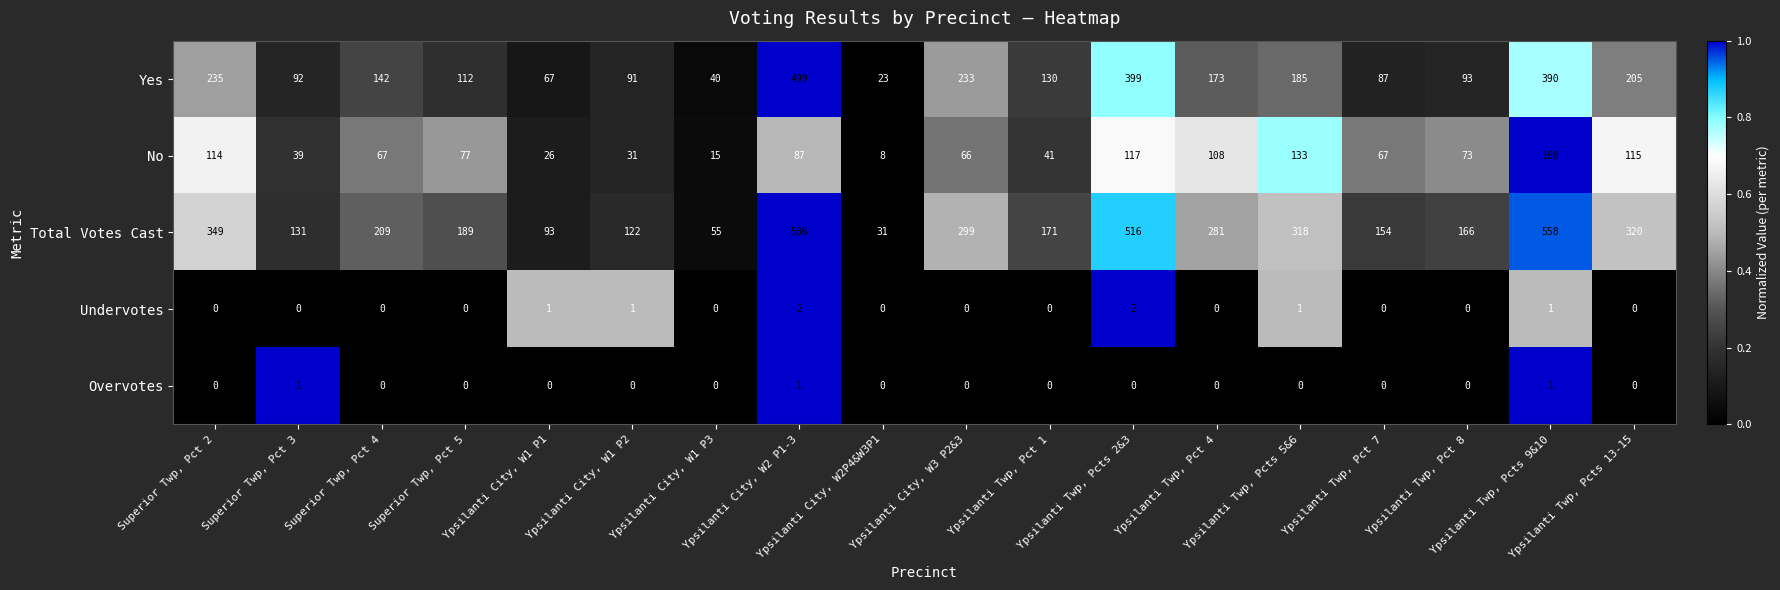

What is the maximum value shown in the chart?

586